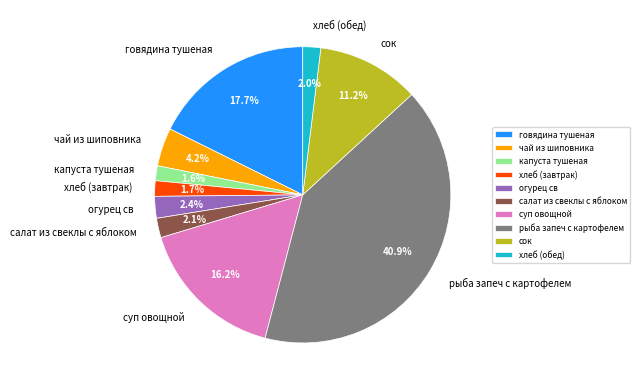

Count the number of slices in the pie.

10